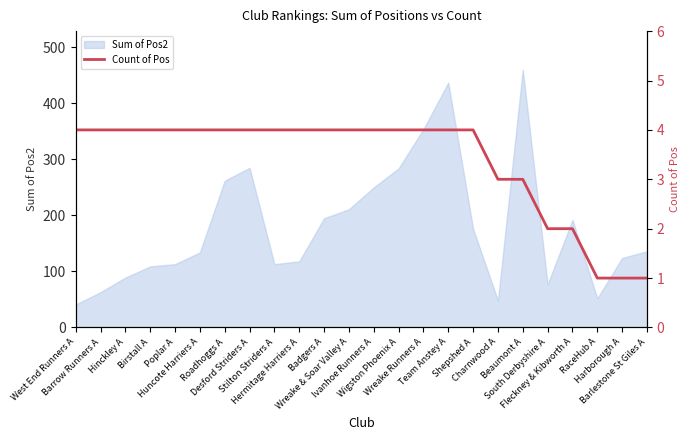

What is the lowest value of the Sum of Pos2 series?

41